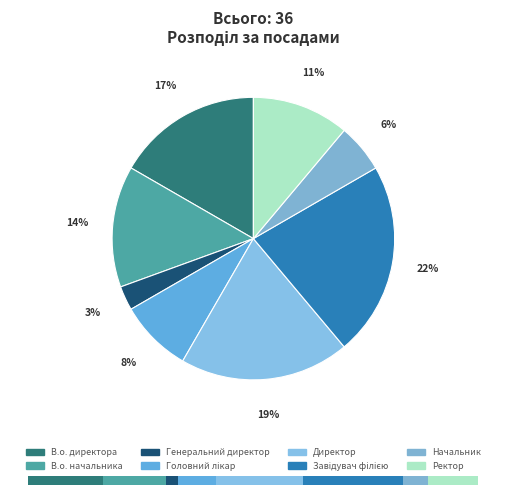

Does any single category account for the majority?

No